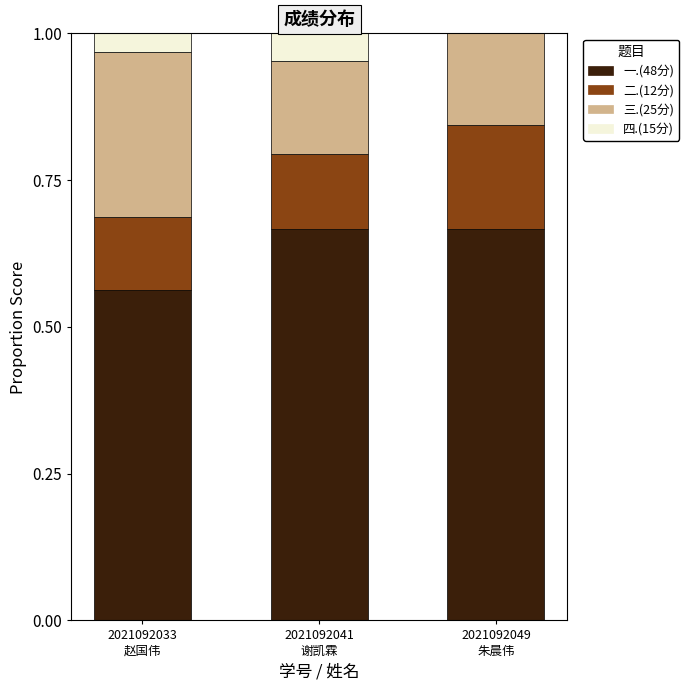

Are the bars horizontal?

No